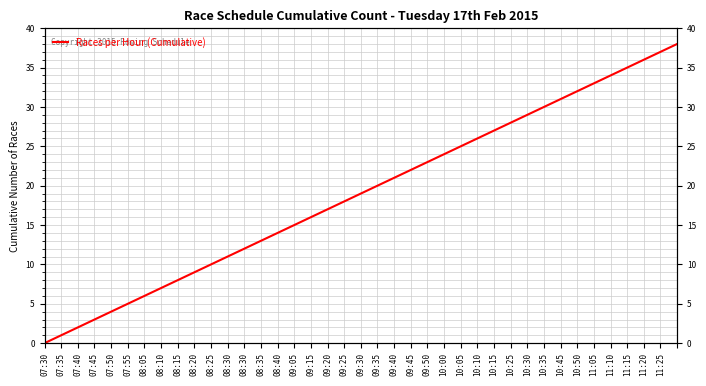

Where does the data first go above 19?

09:35